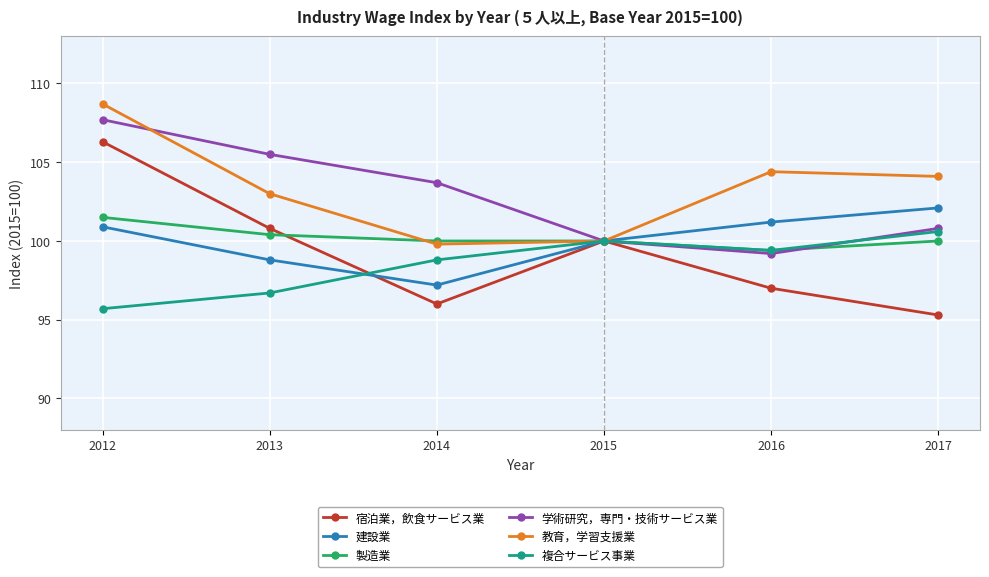

What value does the 複合サービス事業 series have at 2014?

98.8